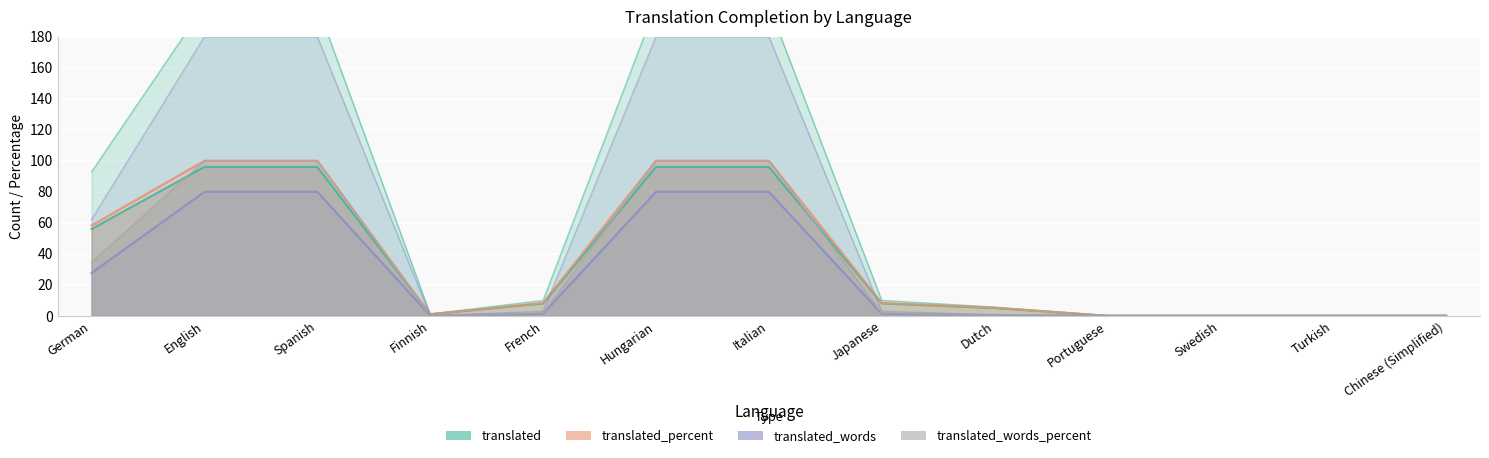

True or false: translated_percent and translated intersect in this chart.

False